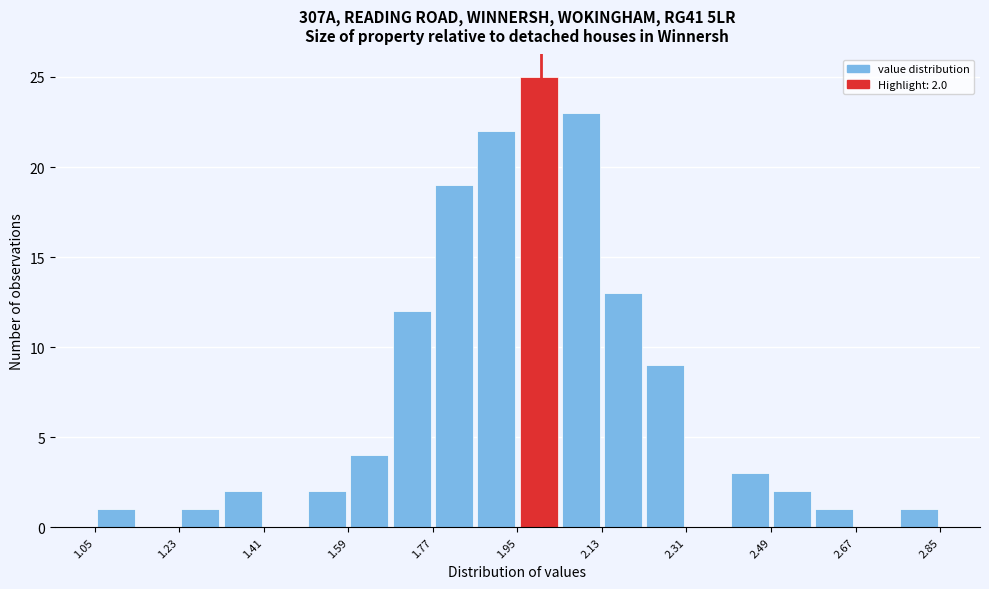

Which range on the x-axis has the tallest bar?

1.95 to 2.04